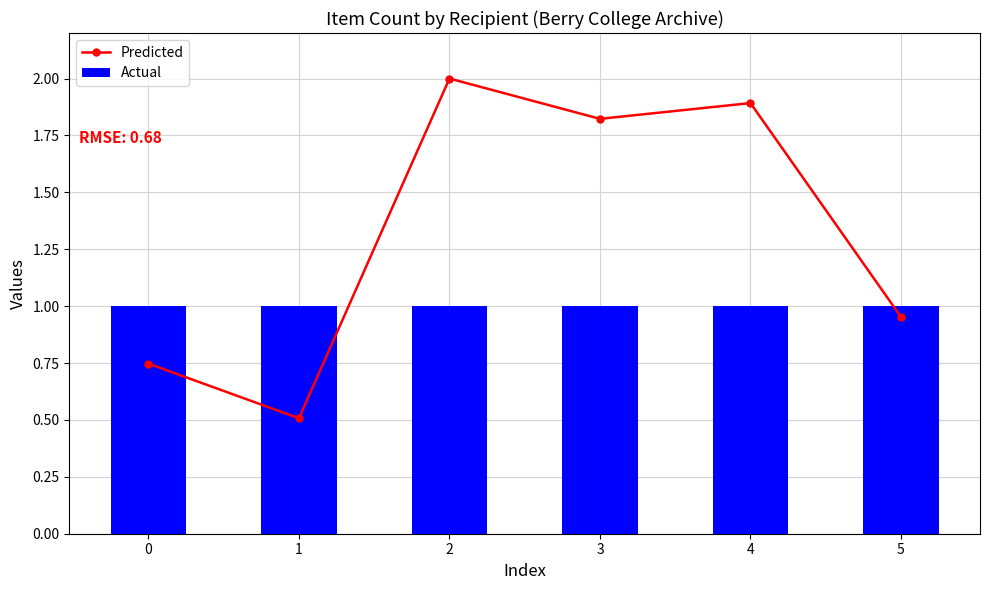

Where is Predicted nearest to the value 1?

5